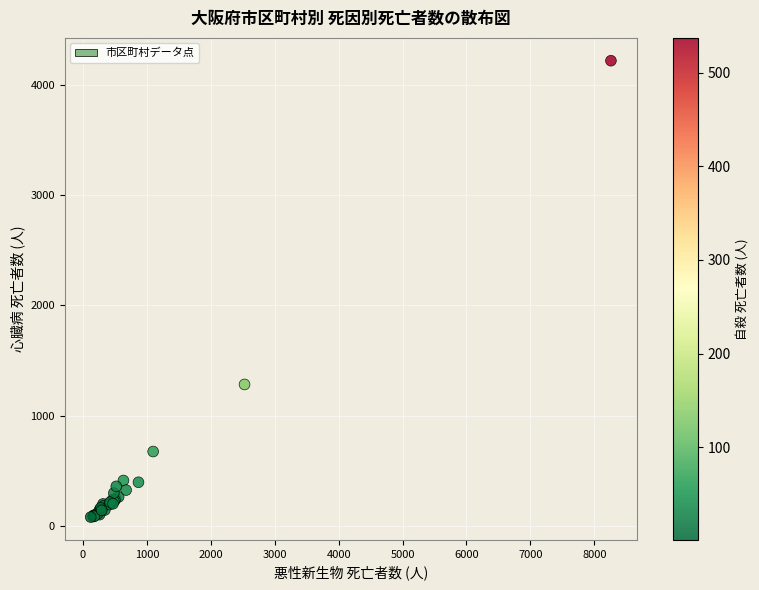

What Y value in the scatter plot is closest to 2149?

1282